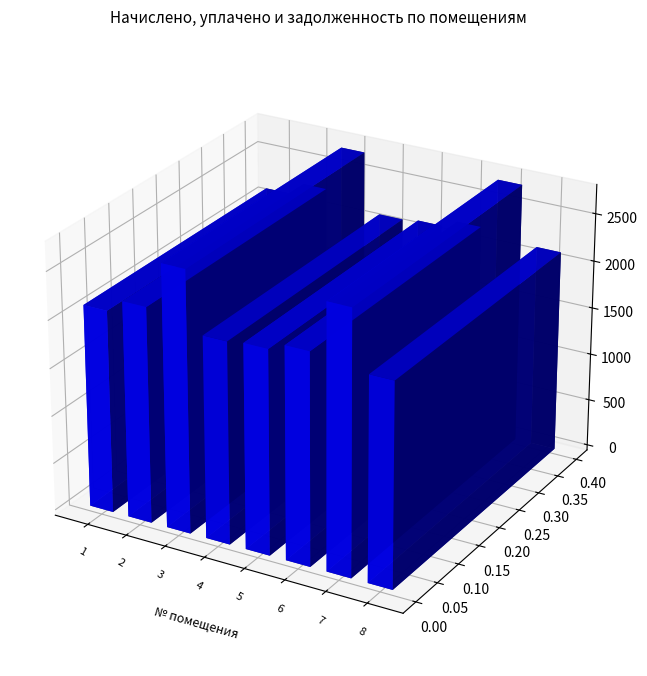

Reading left to right, extract all data points from this chart.

начислено: 2120.5	2256.8	2737.6	2109.7	2134.9	2213.8	2748.4	2131.3
уплачено: 2080.3	0.0	2229.5	2421.4	2094.4	2213.8	2142.0	2090.9
задолженность: 353.4	14436.6	914.2	0.0	355.8	0.0	39017.7	355.2